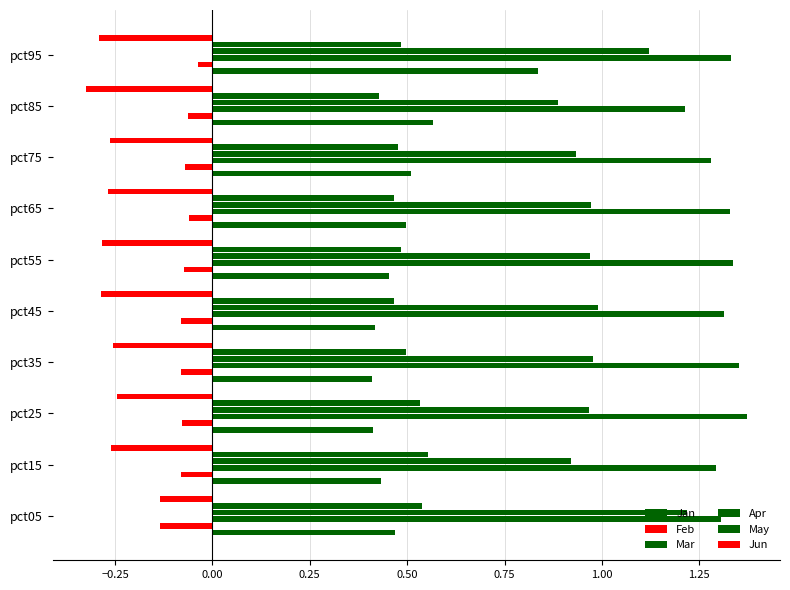

How many data points does each series have?

10